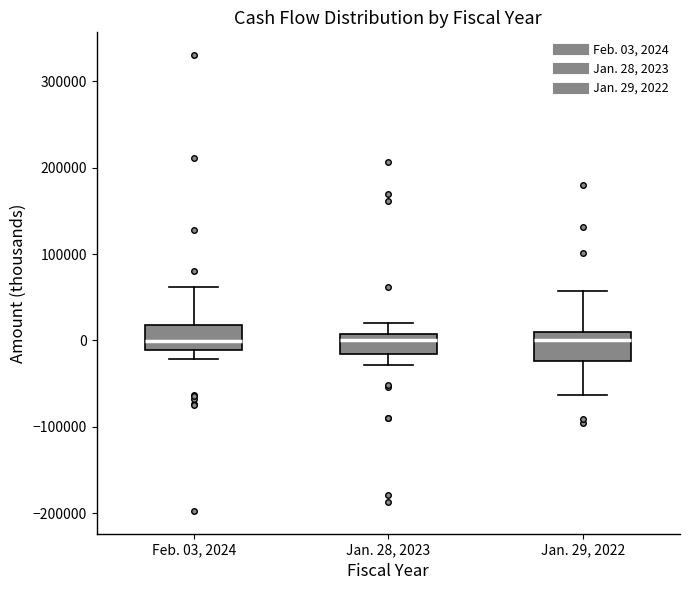

Reading left to right, read every box against the y-axis: the position of its median line, the range the box covers, and the ends of its whiskers. The values are not printed on the chart, so give them approximately, as read against the axis.

Feb. 03, 2024: median 0, box -10000 to 20000, whiskers -20000 to 60000
Jan. 28, 2023: median 0, box -20000 to 10000, whiskers -30000 to 20000
Jan. 29, 2022: median 0, box -20000 to 10000, whiskers -60000 to 60000